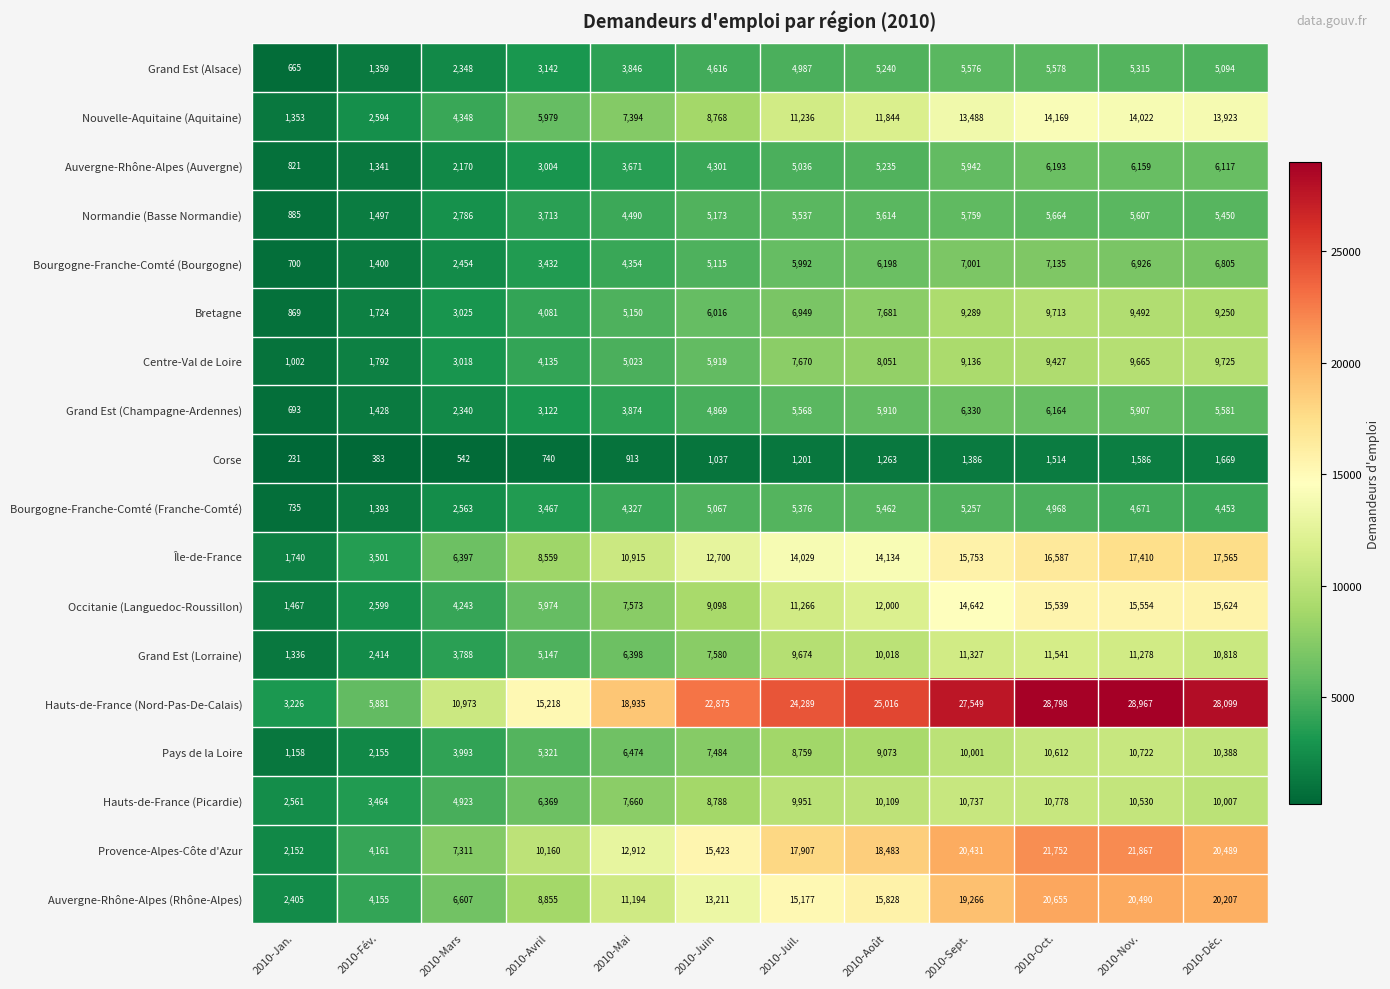

Which label corresponds to the smallest value in the chart?

2010-Jan.